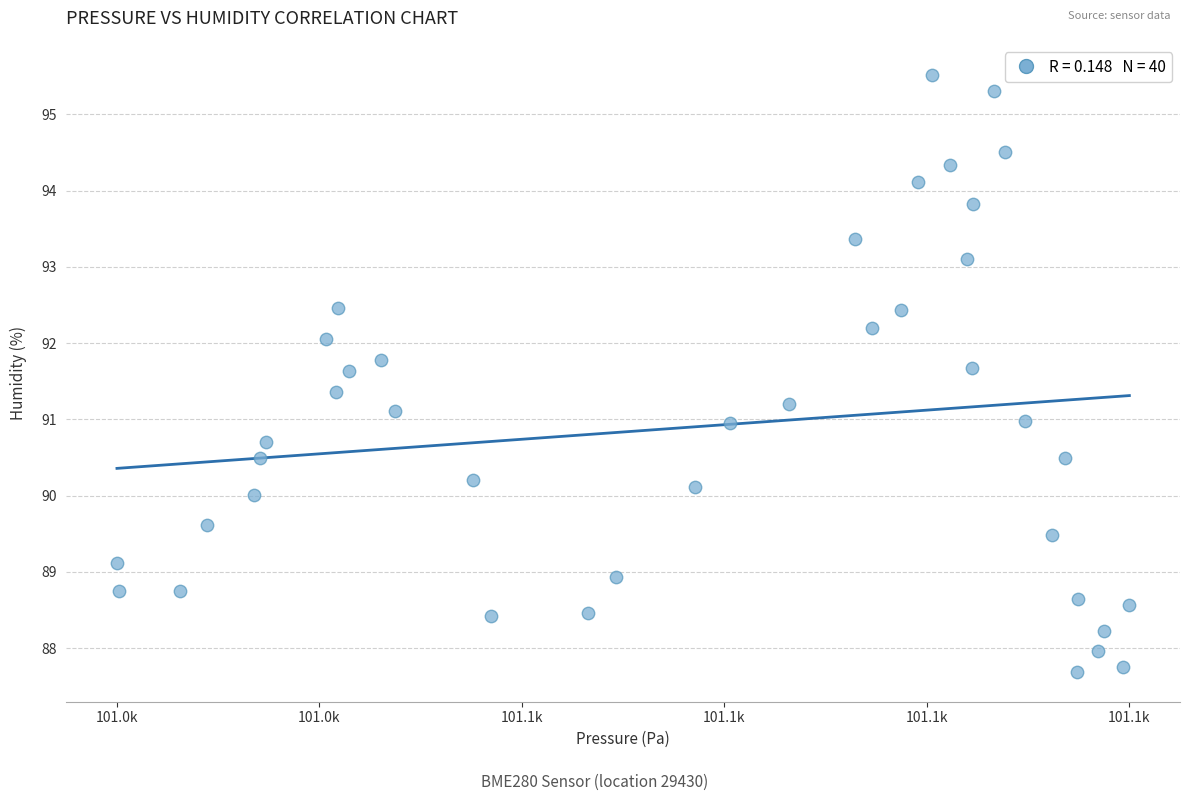

What is the range of X values (max minus min)?

155.6